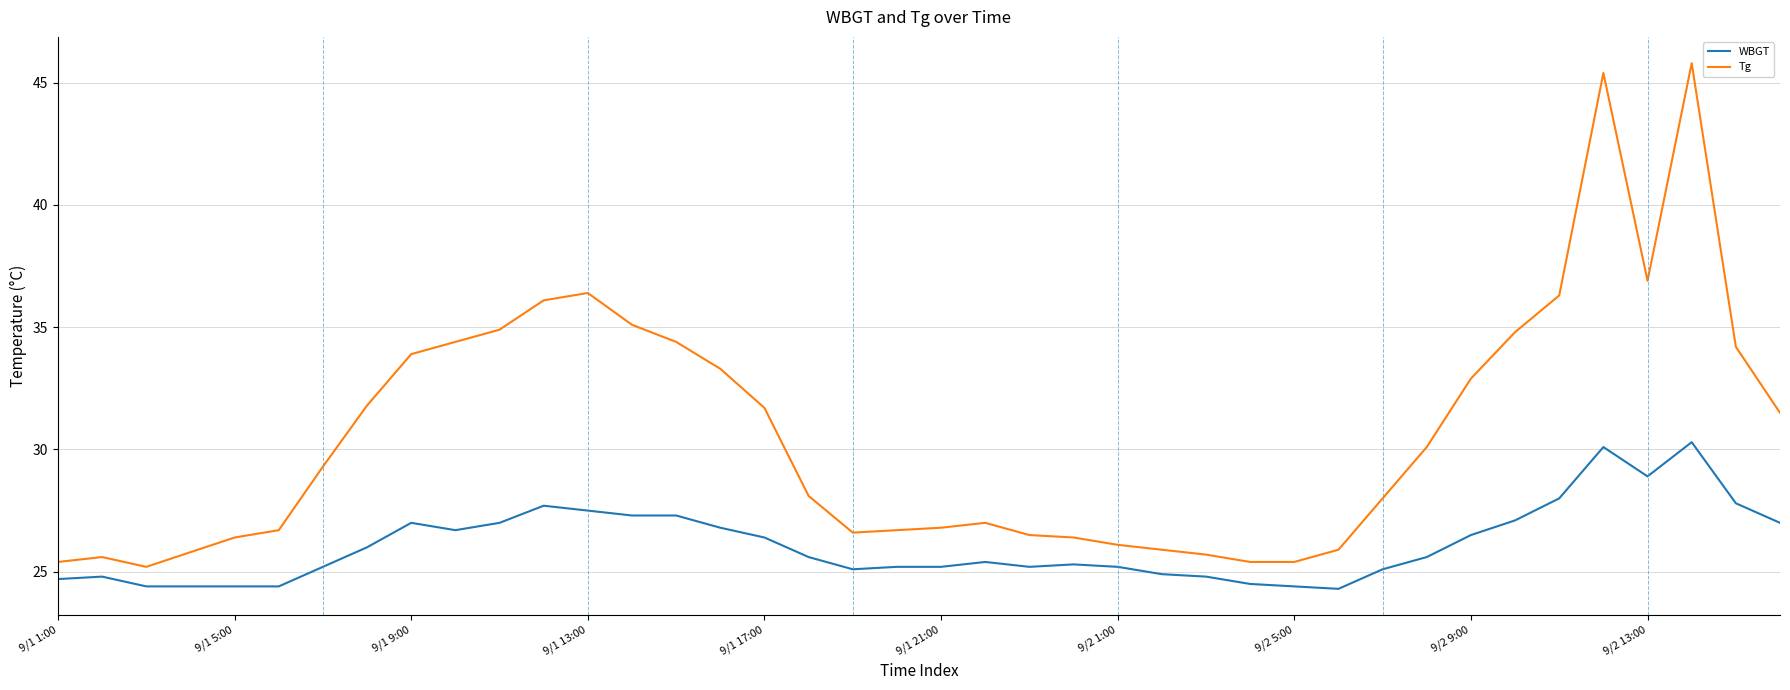

How many lines are shown in the chart?

2